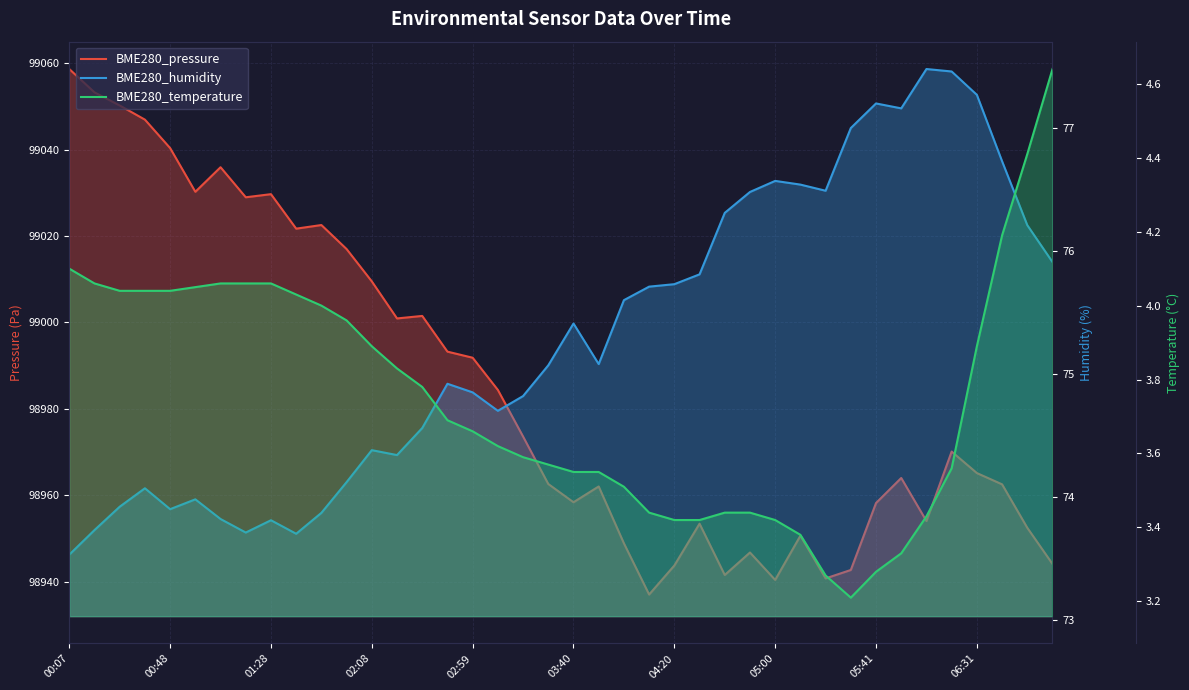

Which series has the widest spread of values?

BME280_pressure